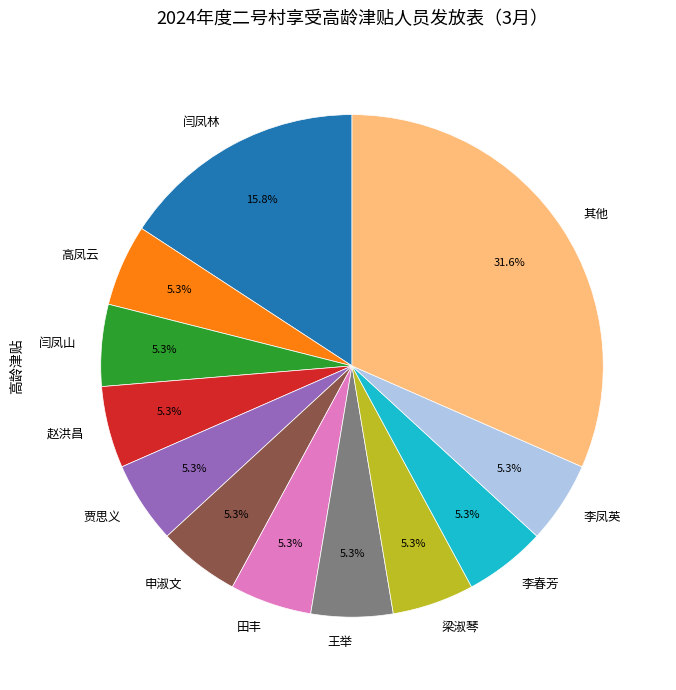

What is the total percentage of 闫凤山 and 其他?

36.8%